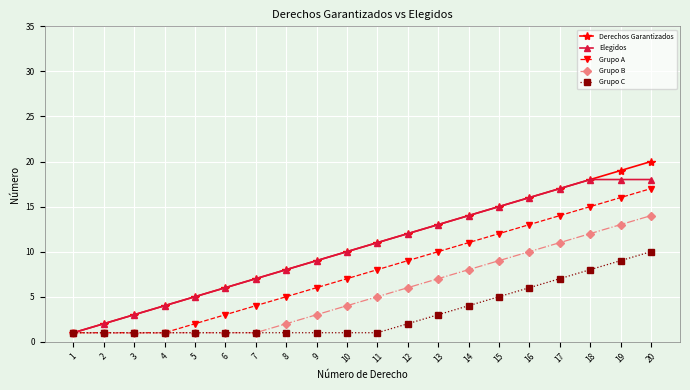

At which category is the sum across all series the highest?

20